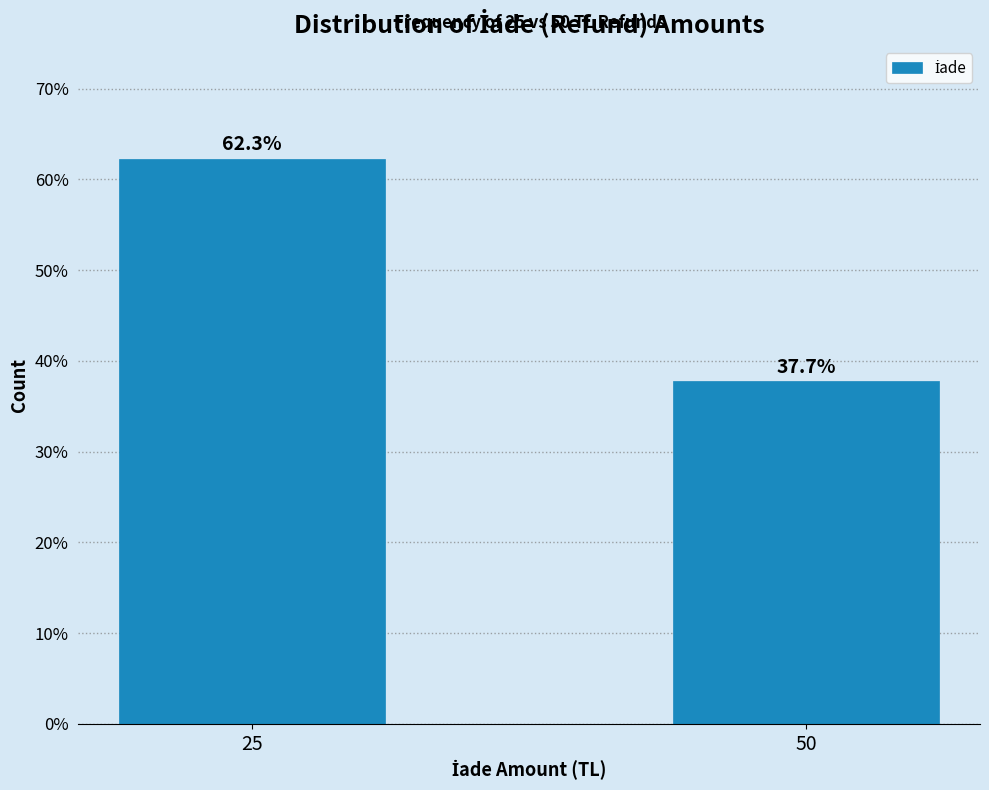

Does the chart contain any negative values?

No